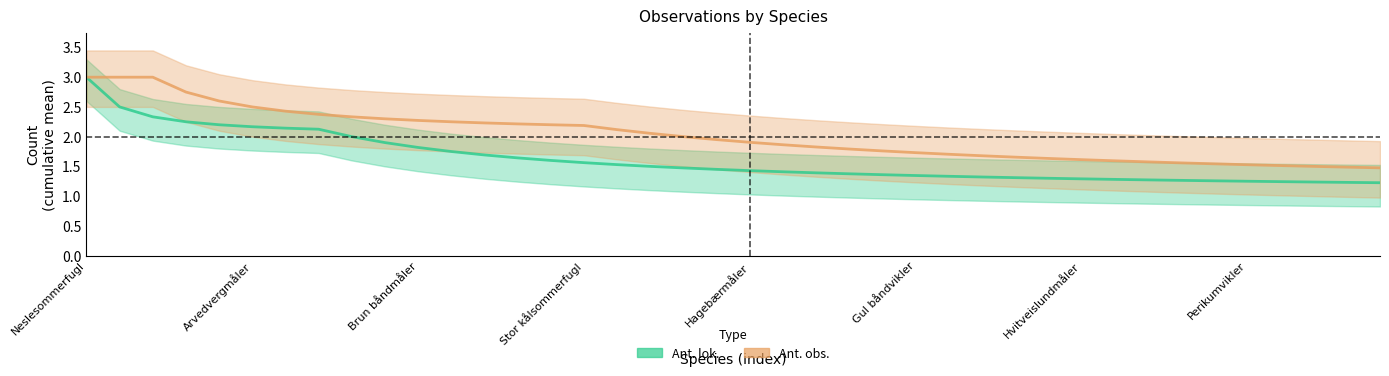

True or false: Ant. obs. and Ant. lok. intersect in this chart.

False